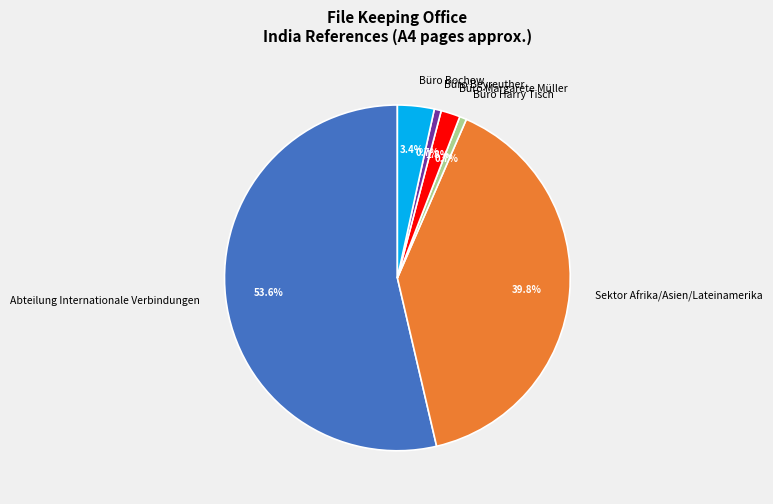

Is there any slice that represents more than half of the pie?

Yes